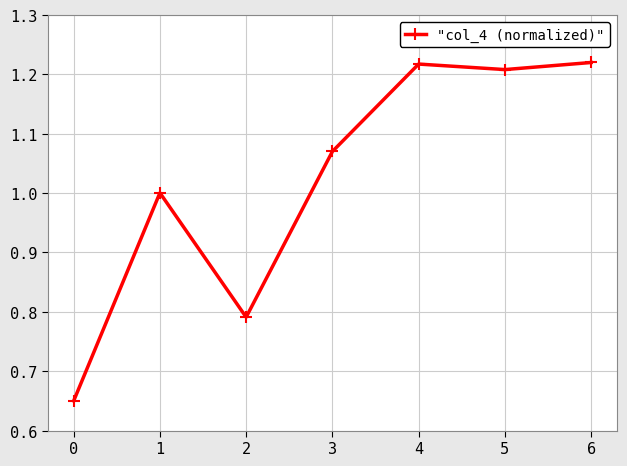

True or false: the data shows 1.1 at 2.

False